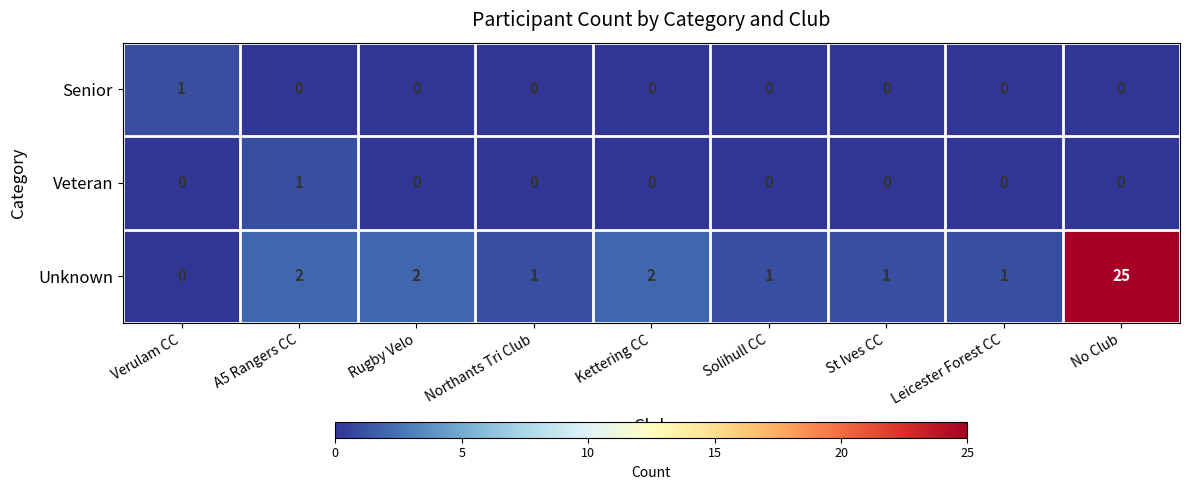

Reading right to left, transcribe all the data shown in this chart.

Senior: 0	0	0	0	0	0	0	0	1
Veteran: 0	0	0	0	0	0	0	1	0
Unknown: 25	1	1	1	2	1	2	2	0